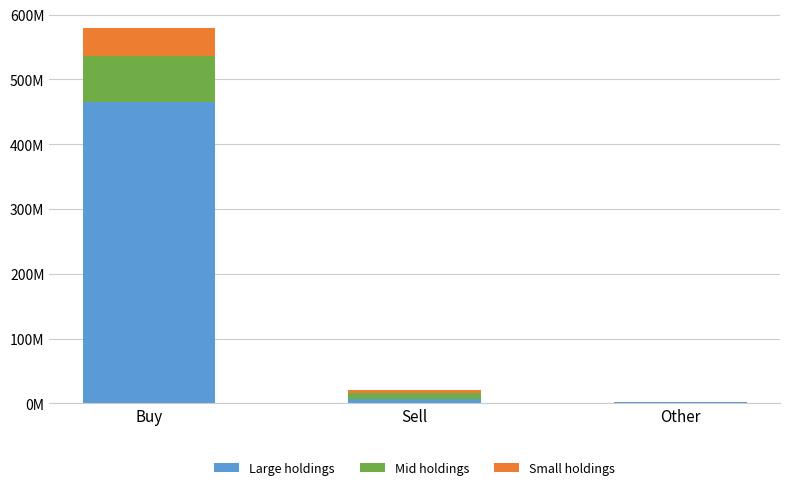

Are the bars grouped side by side (vs. stacked)?

No